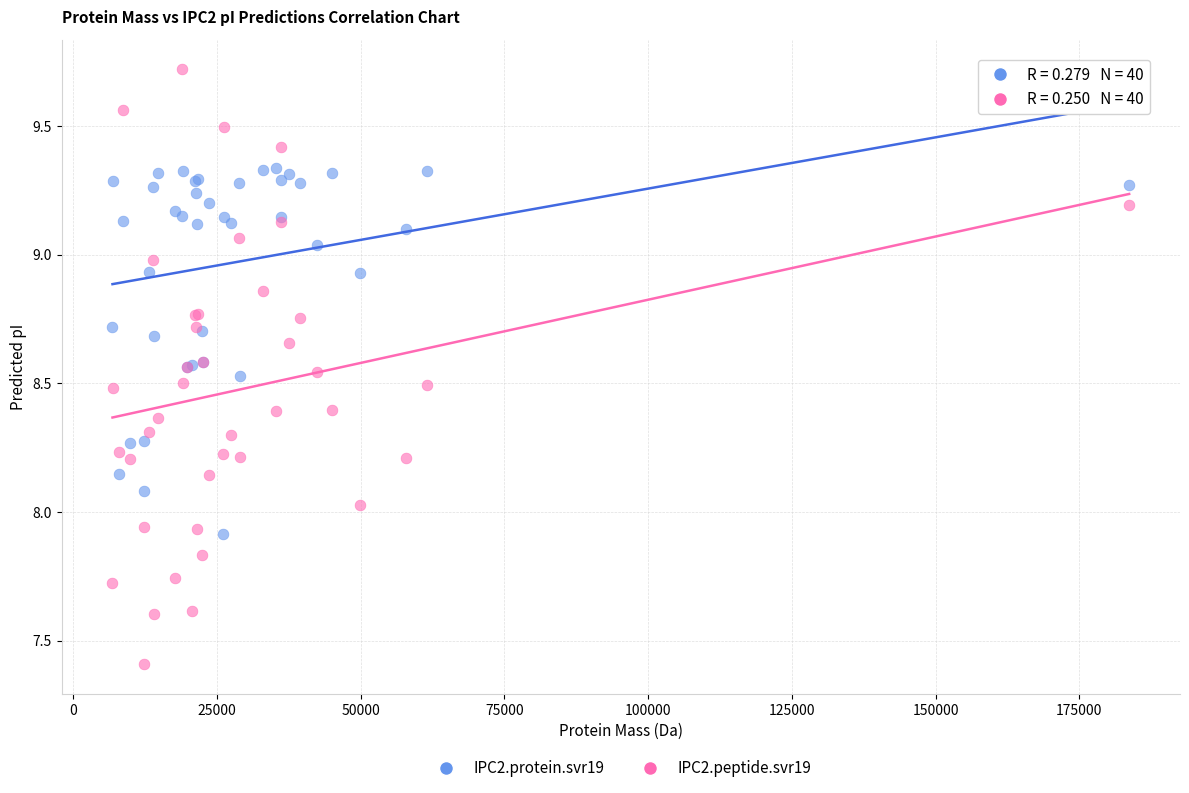

What are all the series names shown in the legend?

IPC2.protein.svr19, IPC2.peptide.svr19